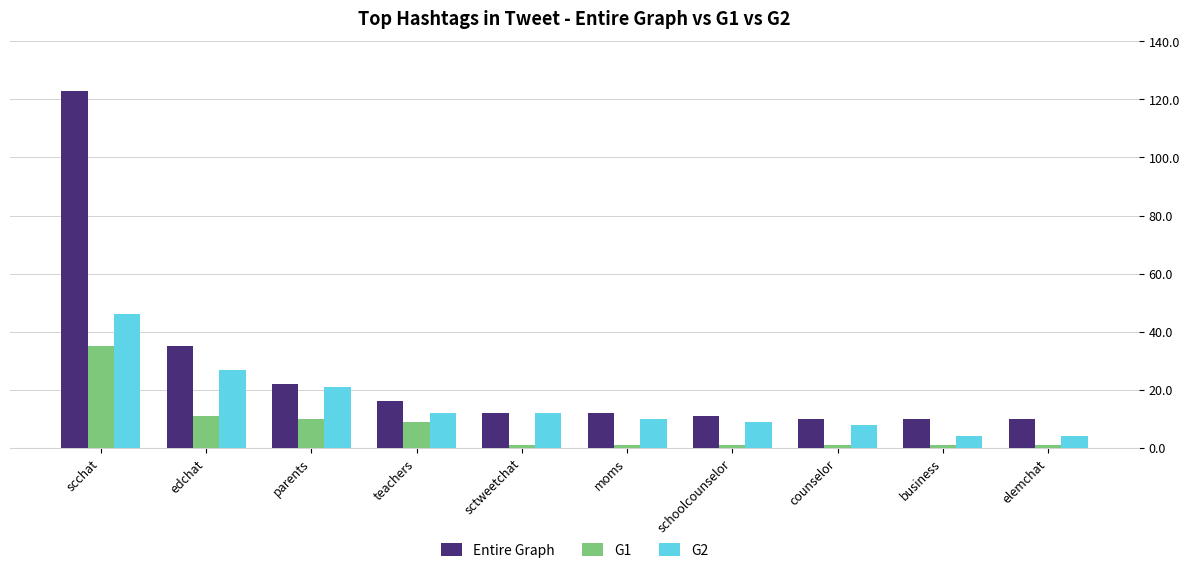

What is the sum of all G2 values?

153